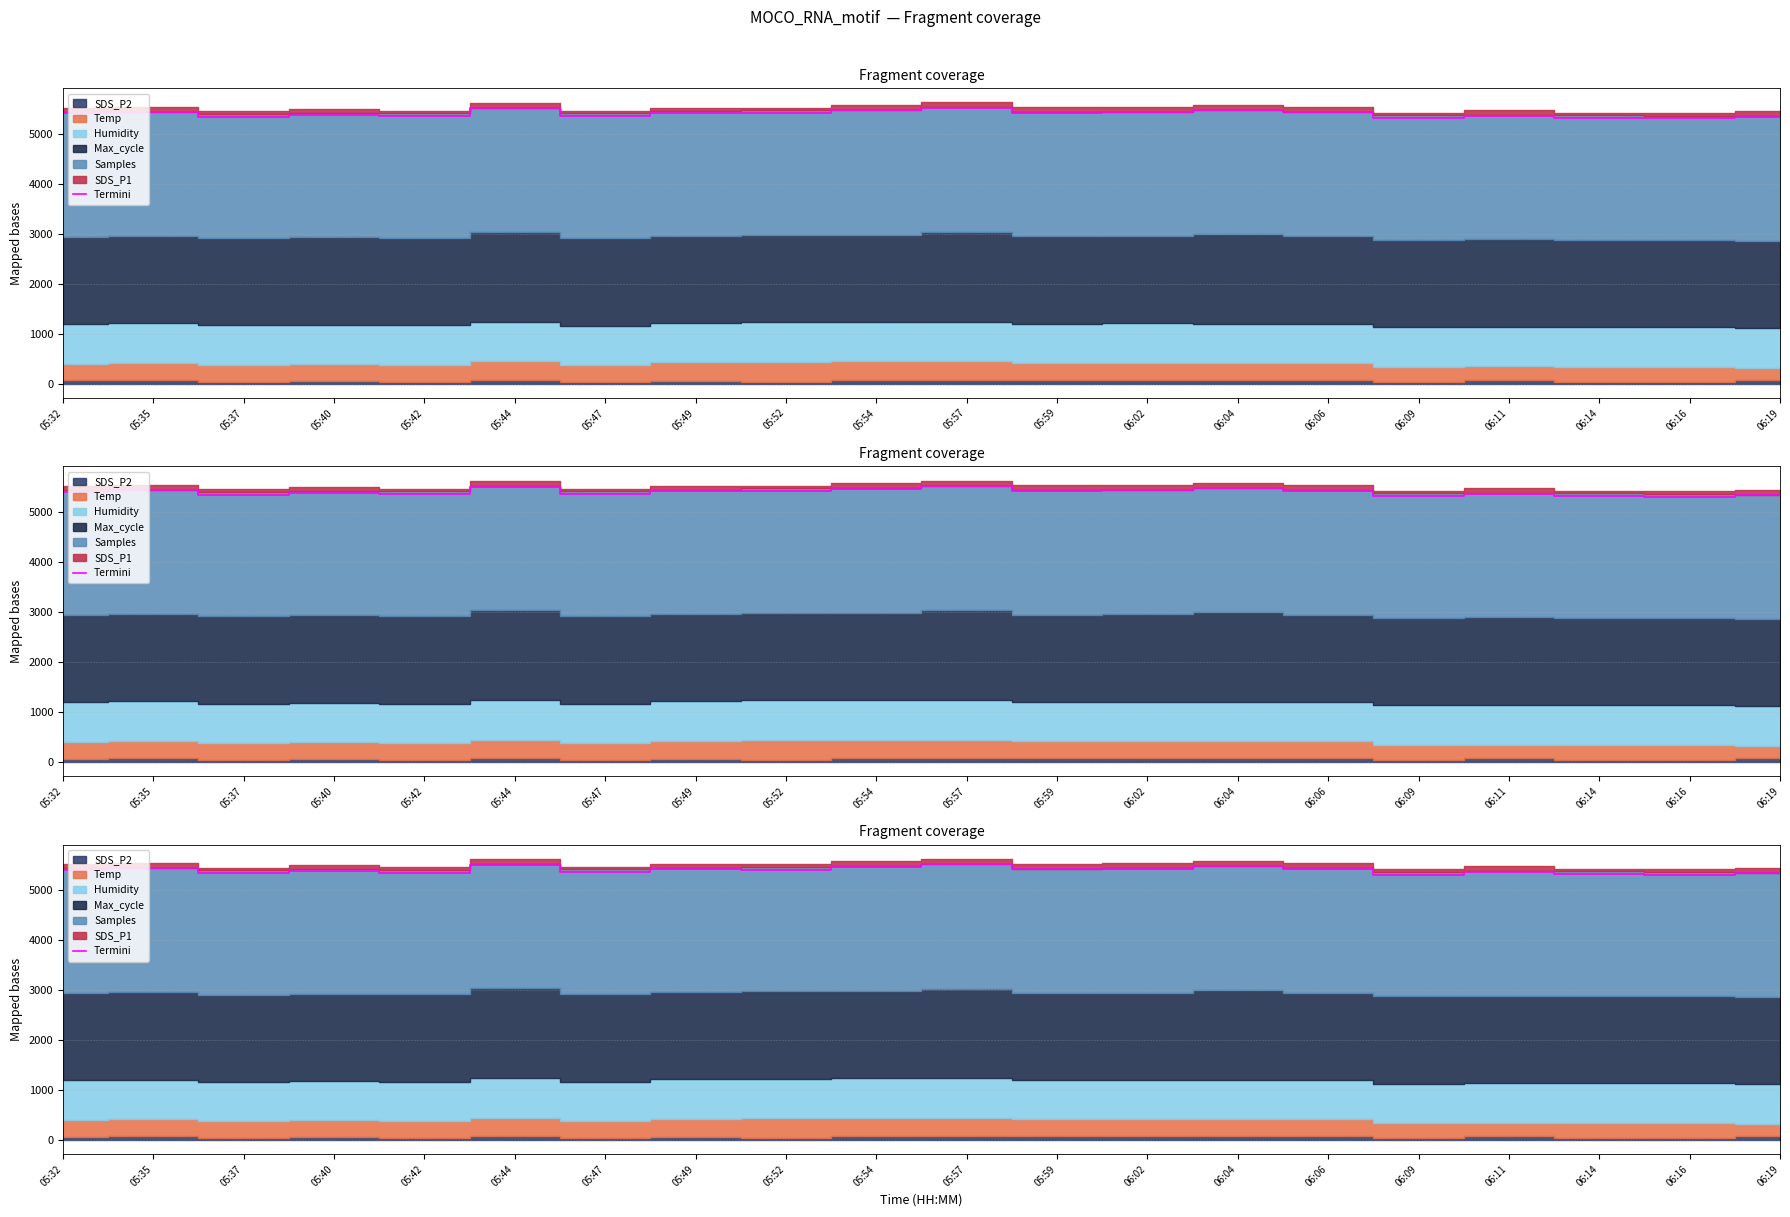

Is it true that the value at 05:35 is 8831.1?

False